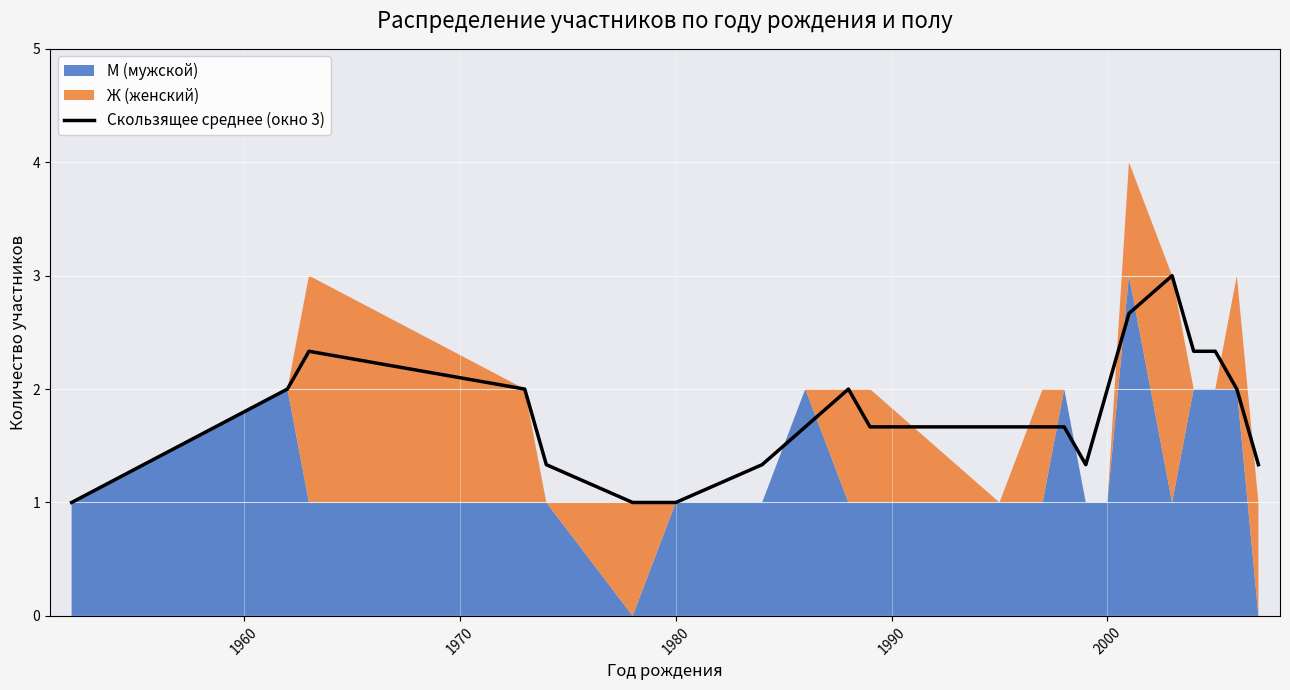

What is the minimum value for Скользящее среднее (окно 3)?

1.0